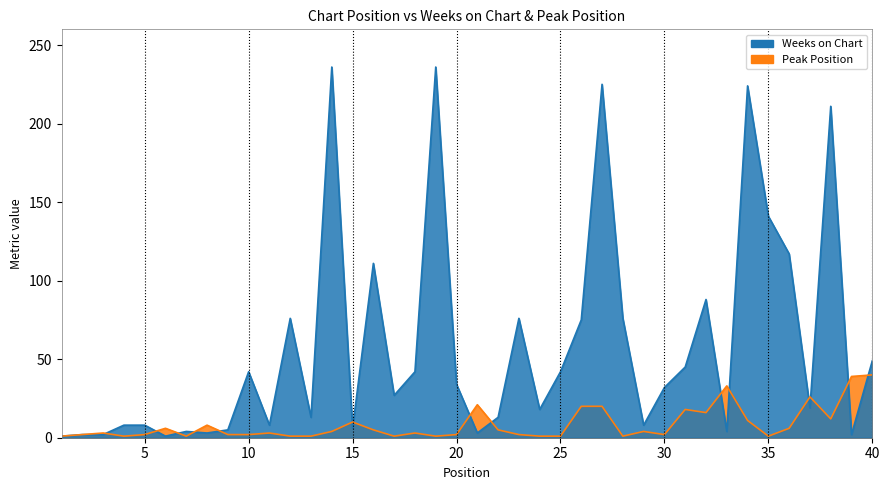

What is the sum of the Peak Position values at 31 and 29?

22